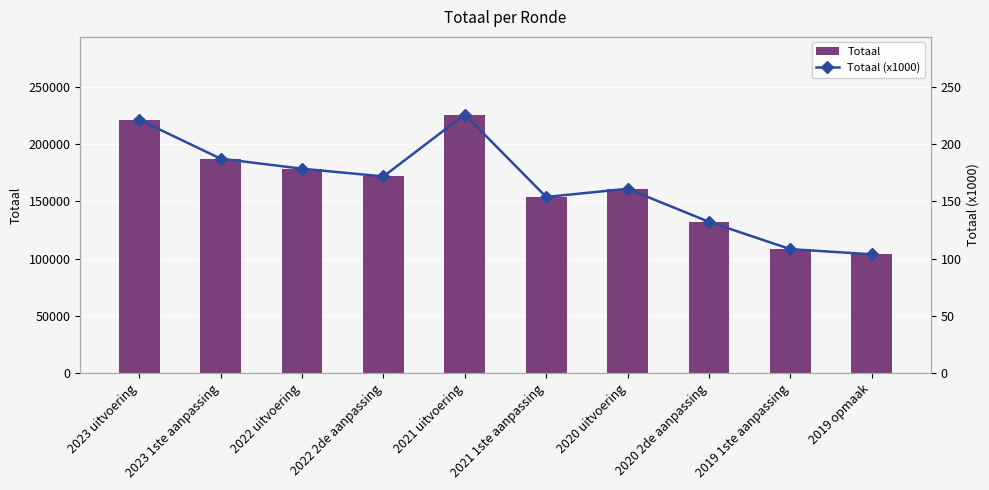

Where does the Totaal (x1000) series first go above 171?

2023 uitvoering